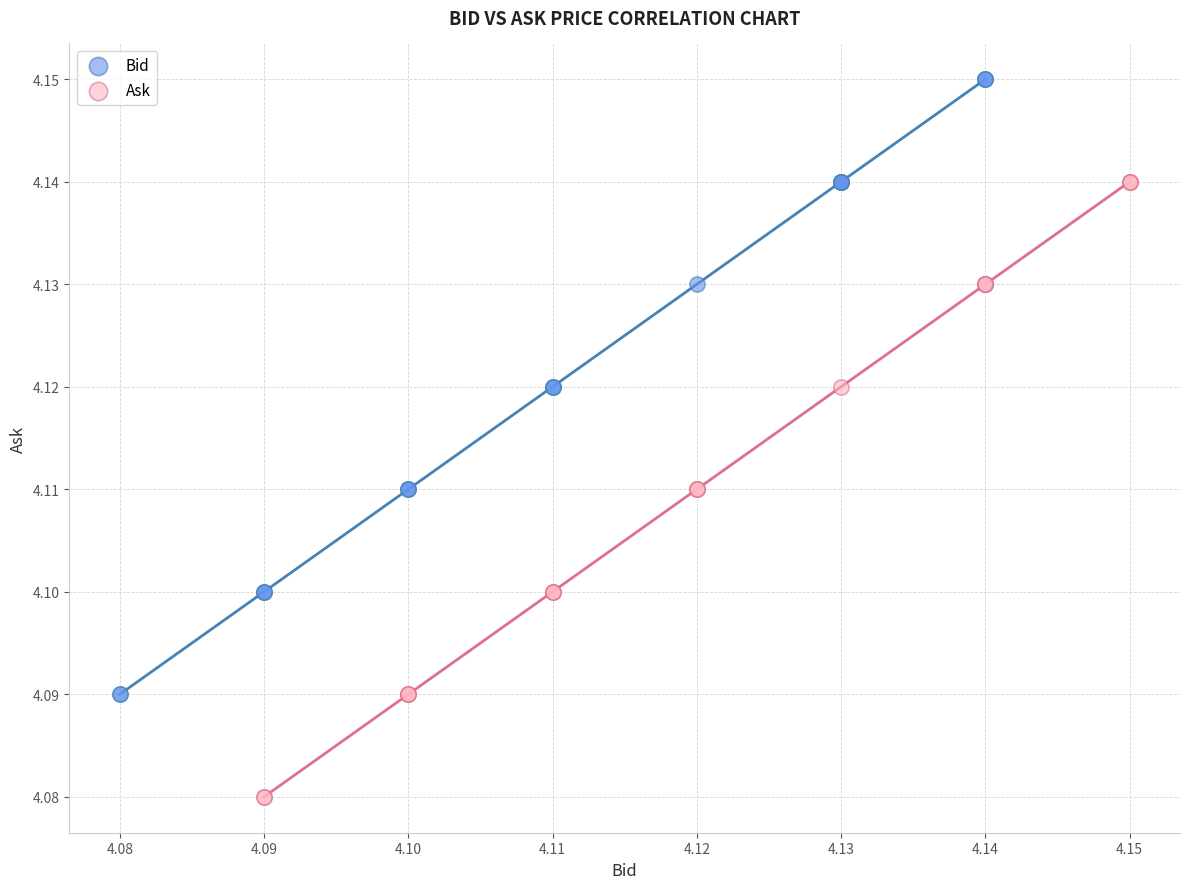

Which series contains the lowest Y value?

Ask